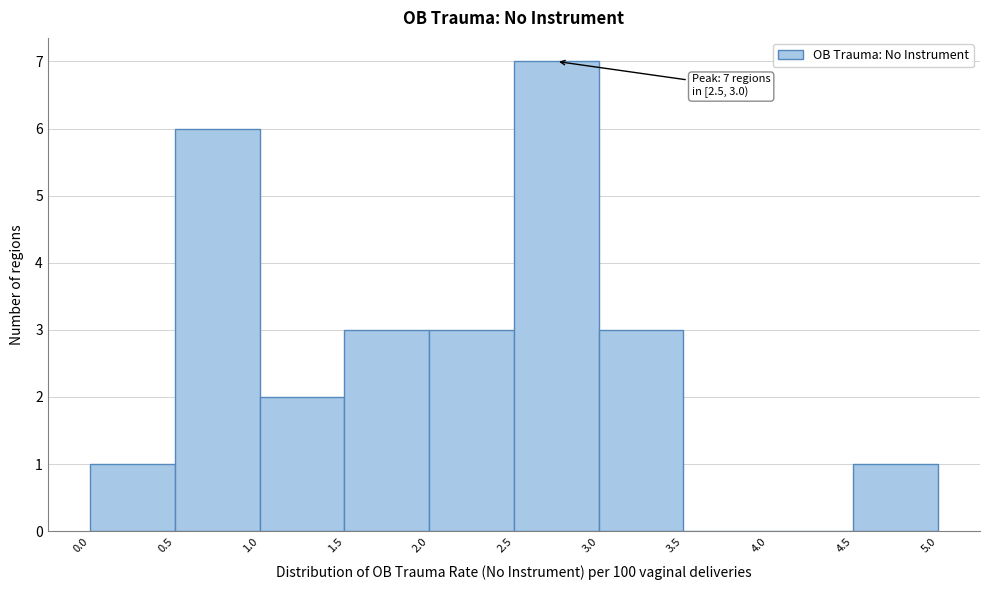

Over which range of the x-axis is the bar tallest?

2.5 to 3.0